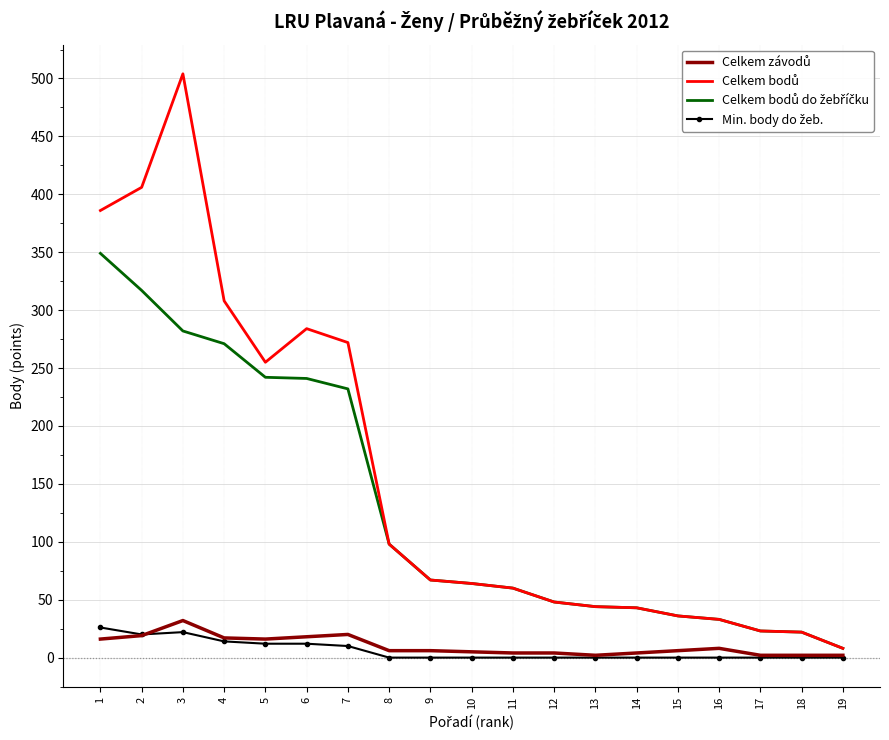

What is the maximum value shown in the chart?

504